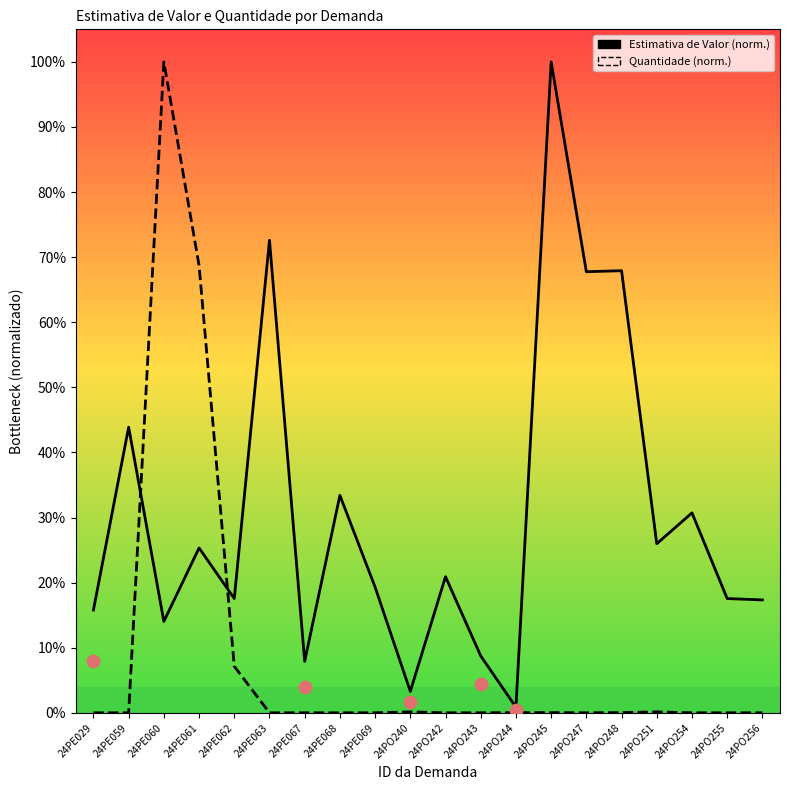

Which series has the largest Y range (max minus min)?

Quantidade (norm.)